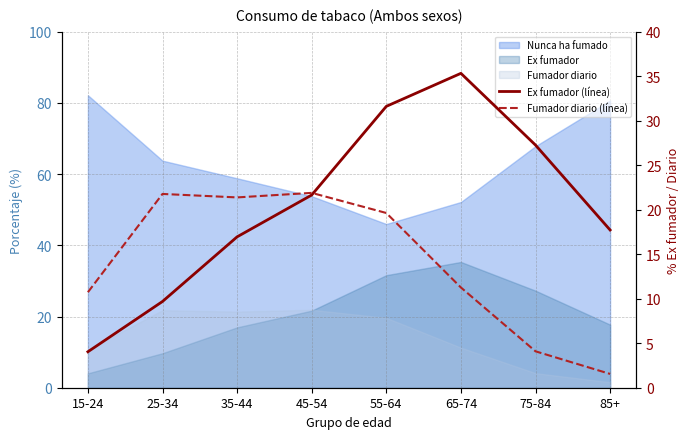

At which category is the sum across all series the highest?

55-64